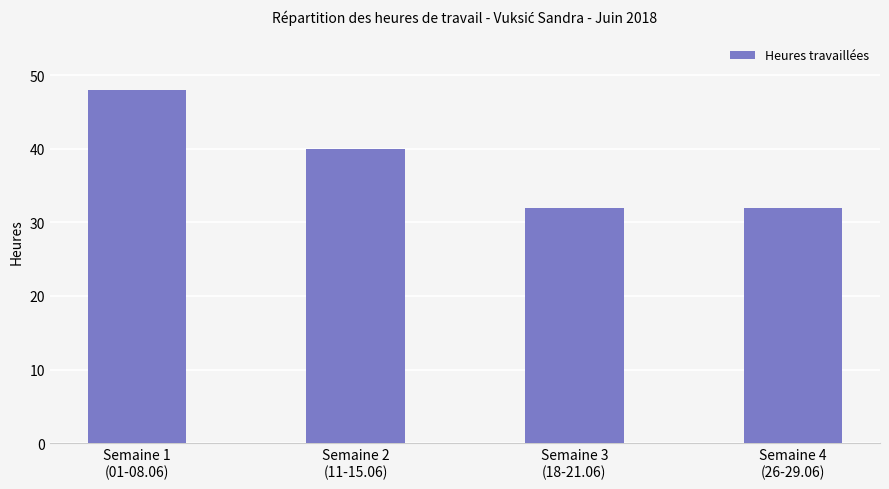

What is the label of the 2nd bar from the left?

Semaine 2
(11-15.06)